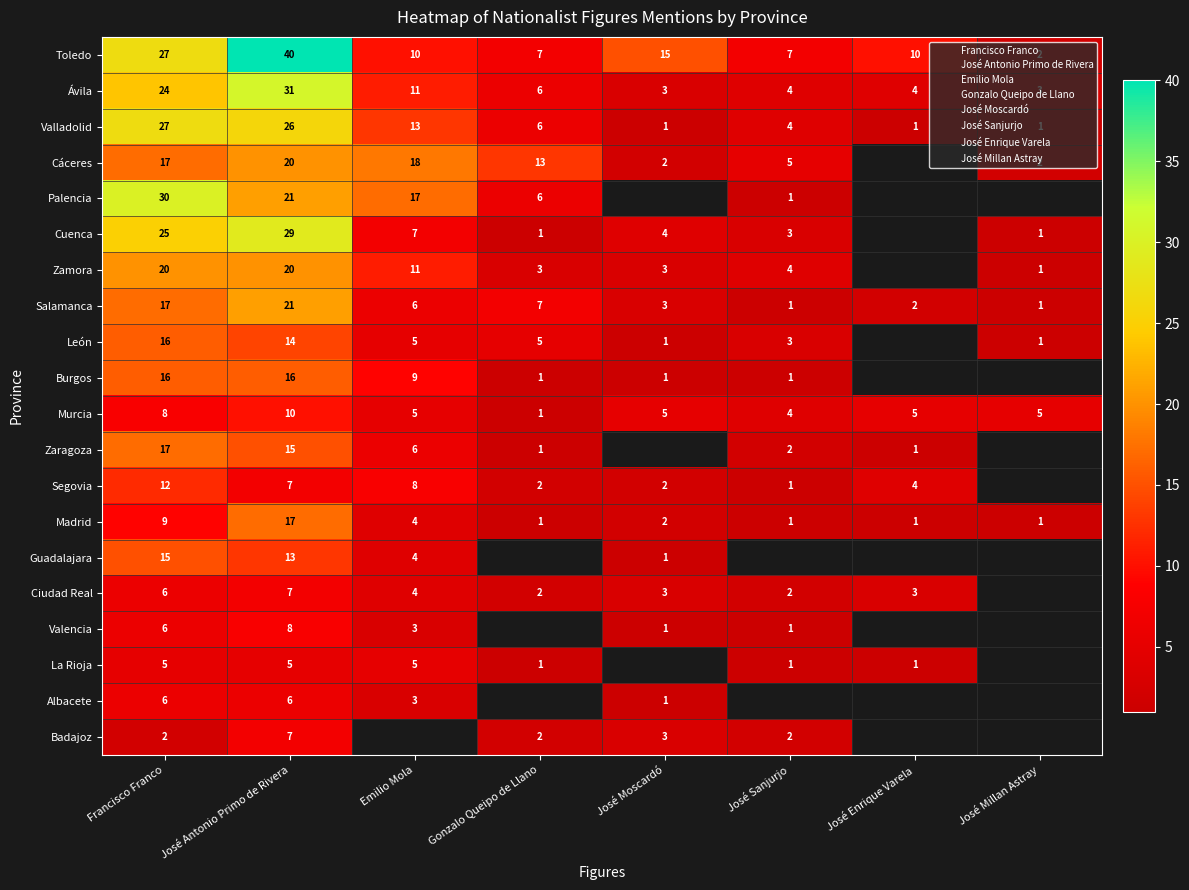

What is the maximum value shown in the chart?

40.0